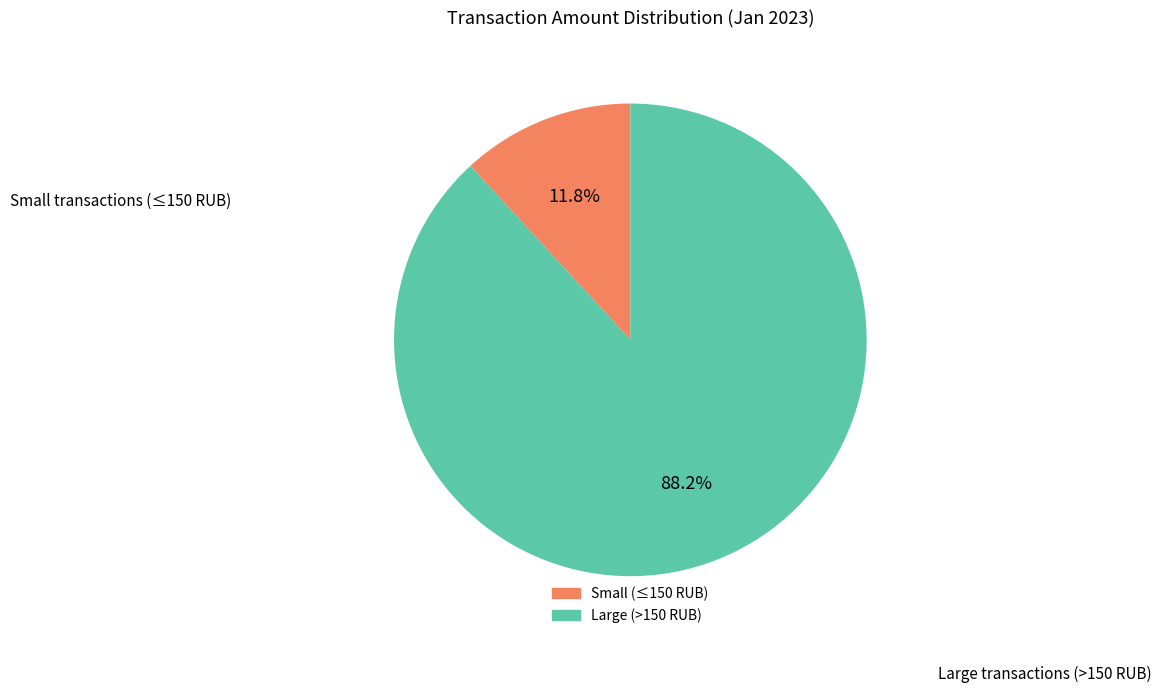

To the nearest percent, what is the average slice percentage?

50%